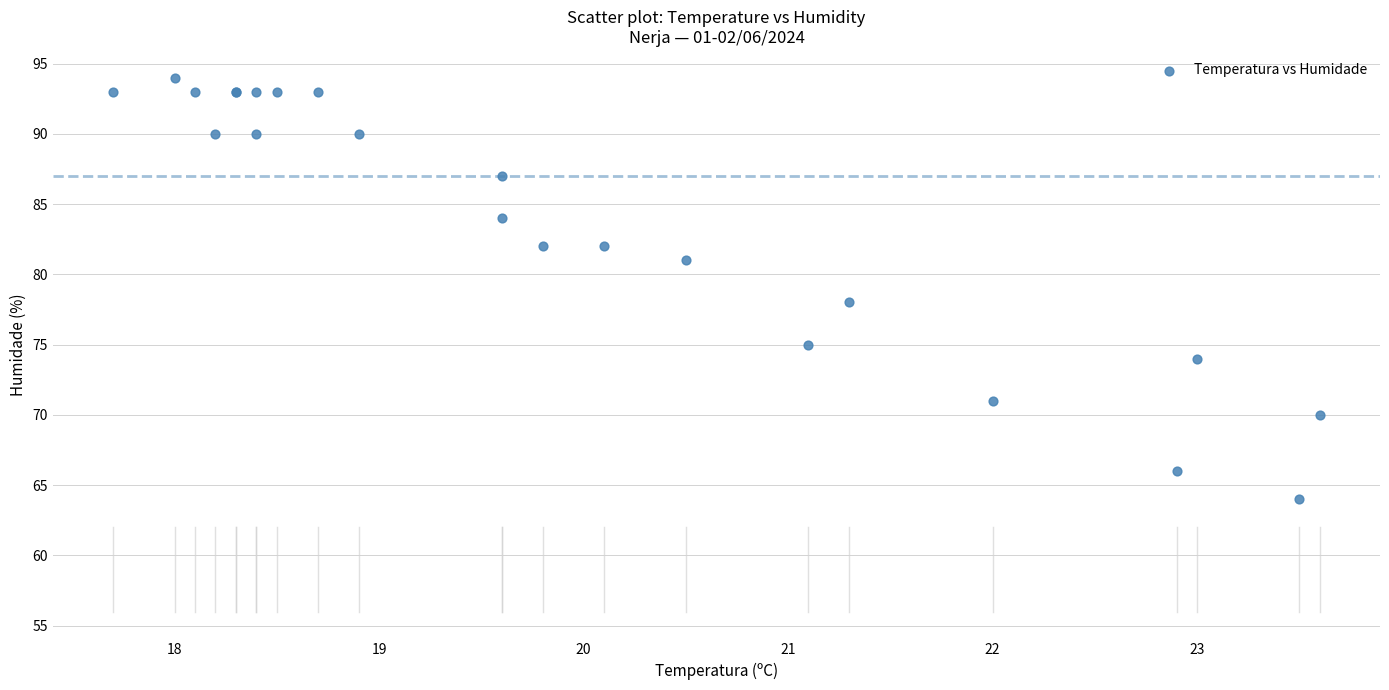

What Y value in the scatter plot is closest to 79?

78